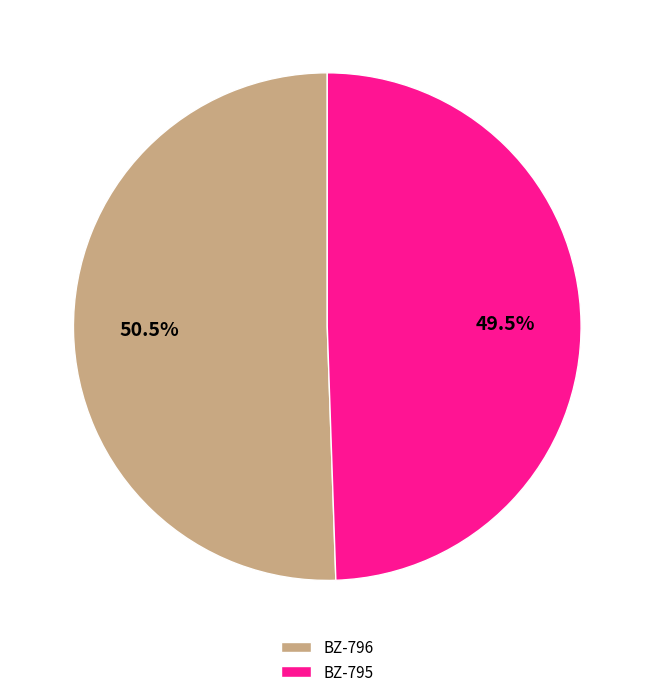

How many segments does this pie chart have?

2